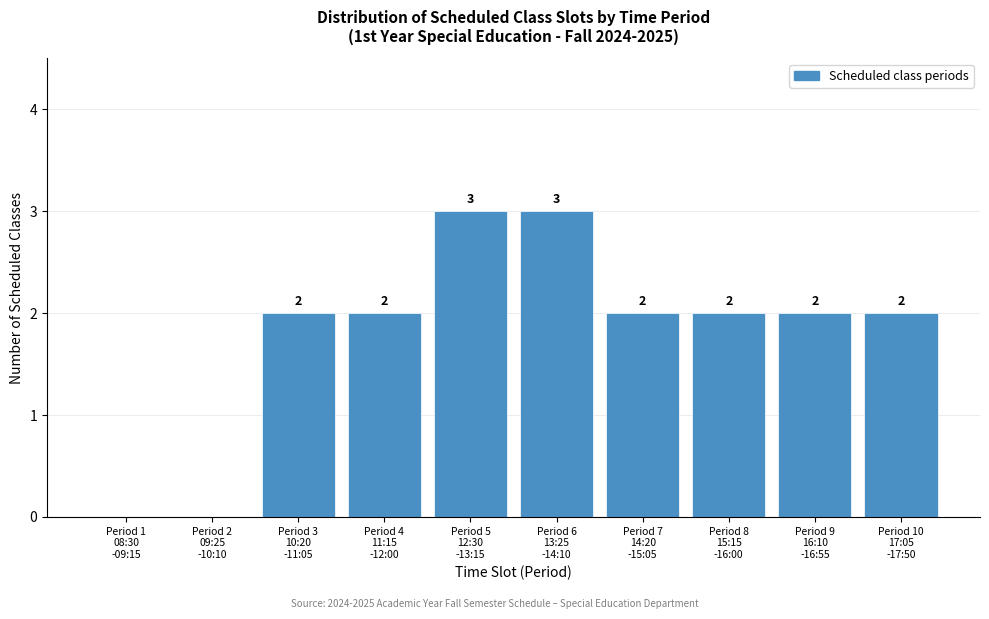

How many values are between 2 and 3?

8